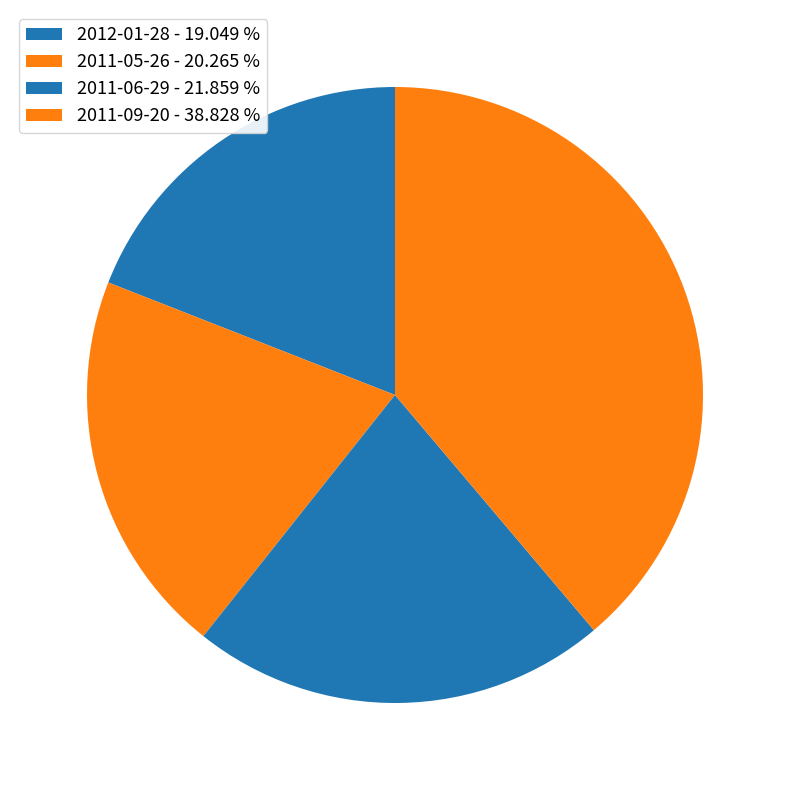

Count the number of slices in the pie.

4